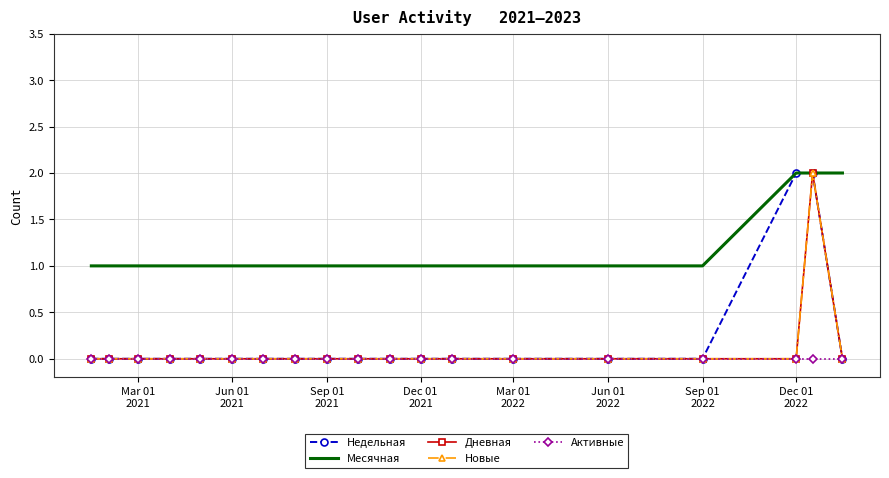

True or false: Месячная and Активные intersect in this chart.

False